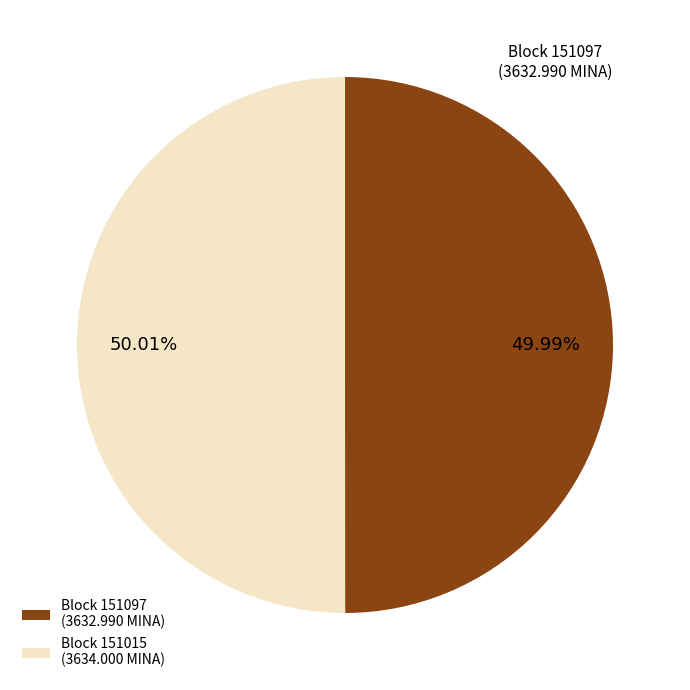

Is there a majority slice in this chart?

Yes